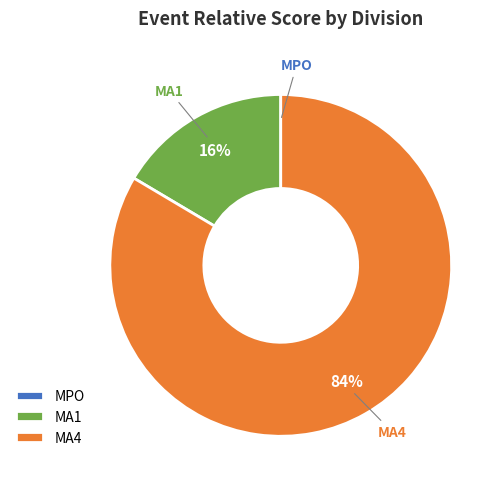

Is it true that MA4 is 96% of the pie?

False